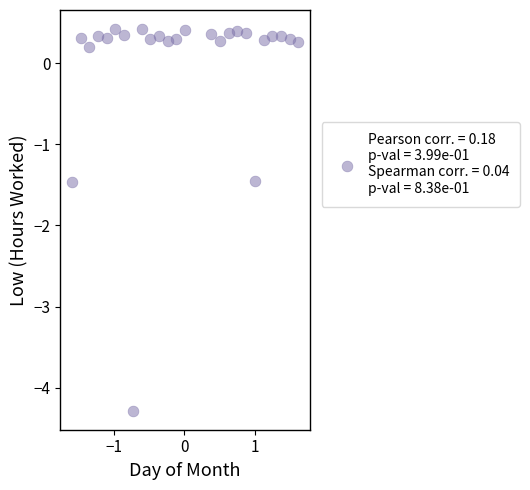

What is the range of X values (max minus min)?

3.2